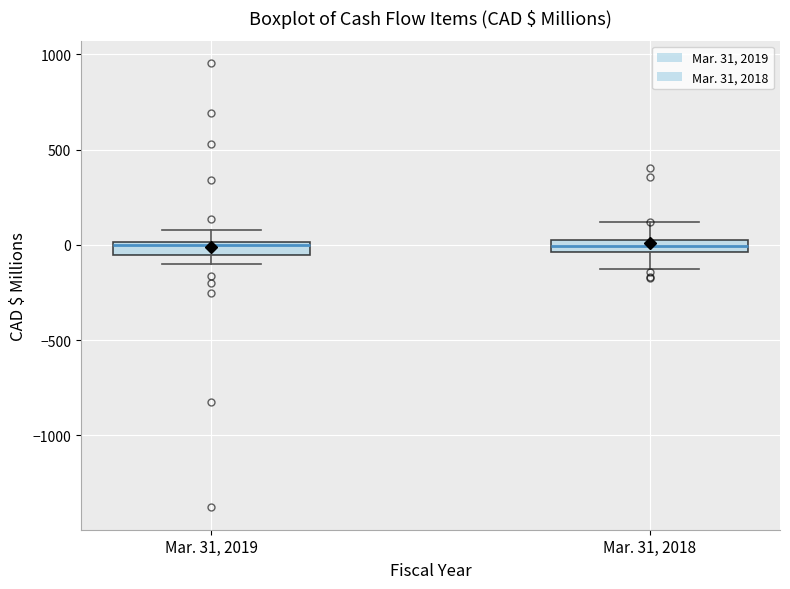

Where is the lower edge of the box for Mar. 31, 2018 on the y-axis? The values are not printed on the chart, so give them approximately, as read against the axis.

-50